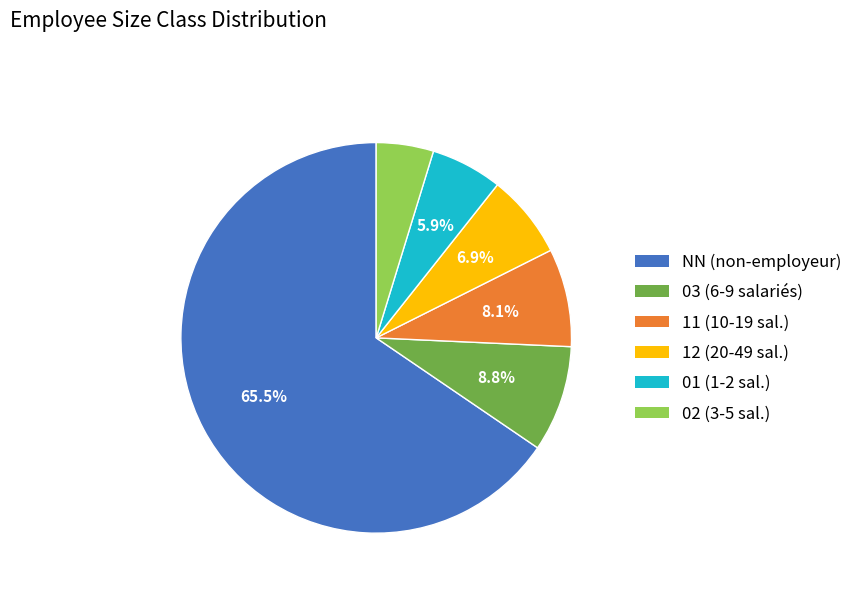

To the nearest percent, what is the average slice percentage?

17%